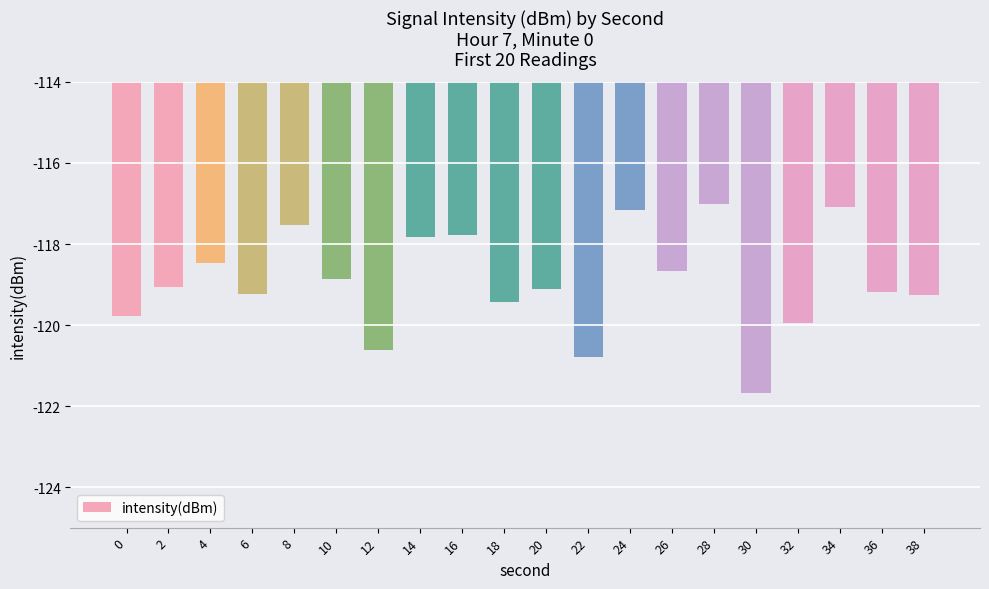

At which category does the chart reach its minimum across all series?

30